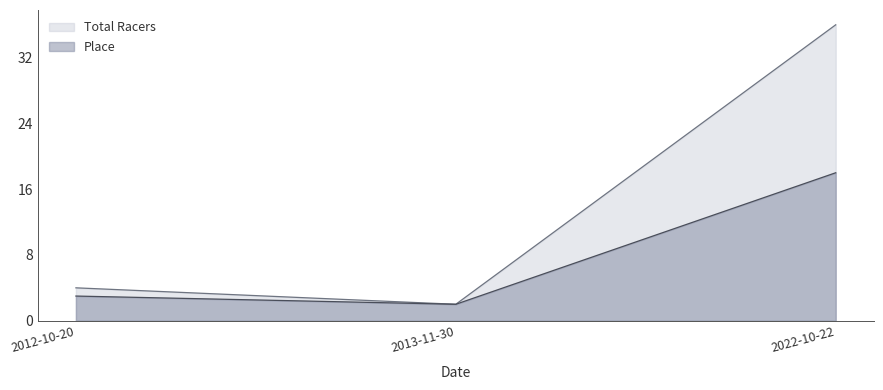

At which label does Place reach its peak?

2022-10-22